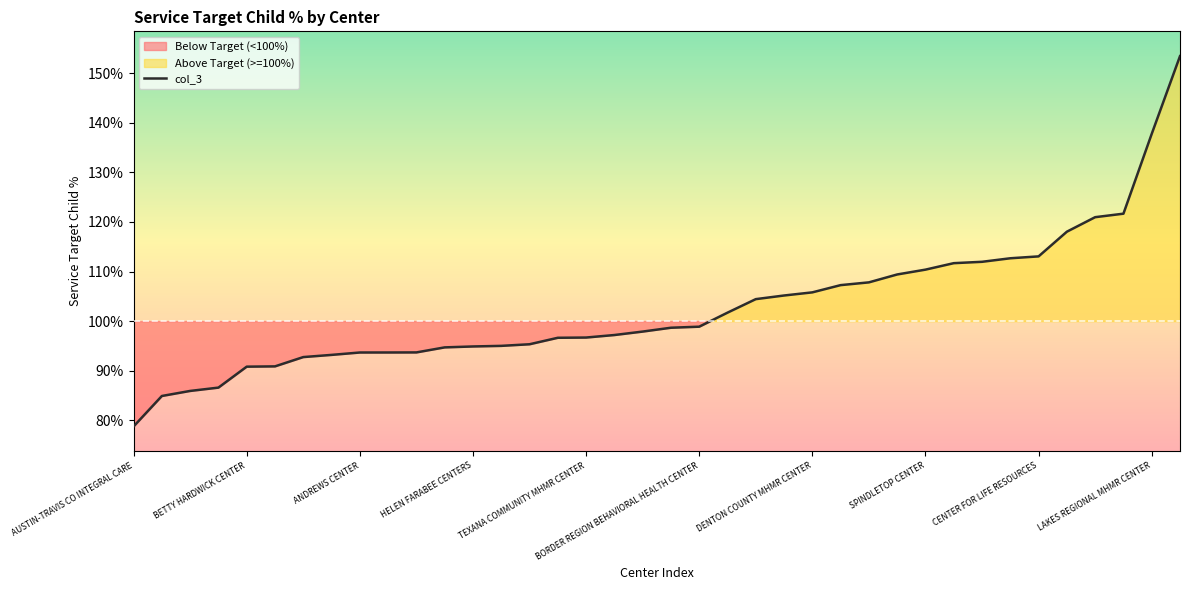

What is the greatest value displayed?

1.5